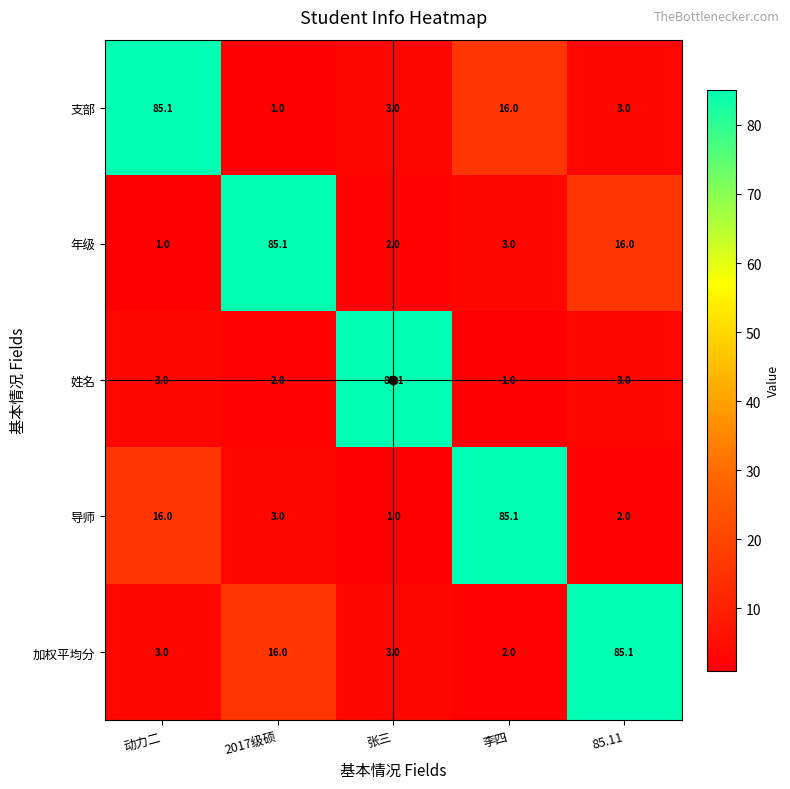

The value of 导师 at 2017级硕 is 3.0. True or false?

True